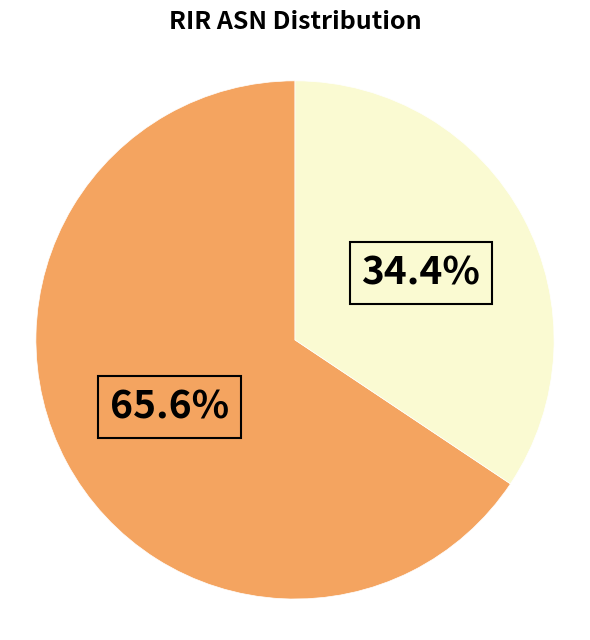

To the nearest percent, what is the difference between the largest and smallest slice percentages?

31%